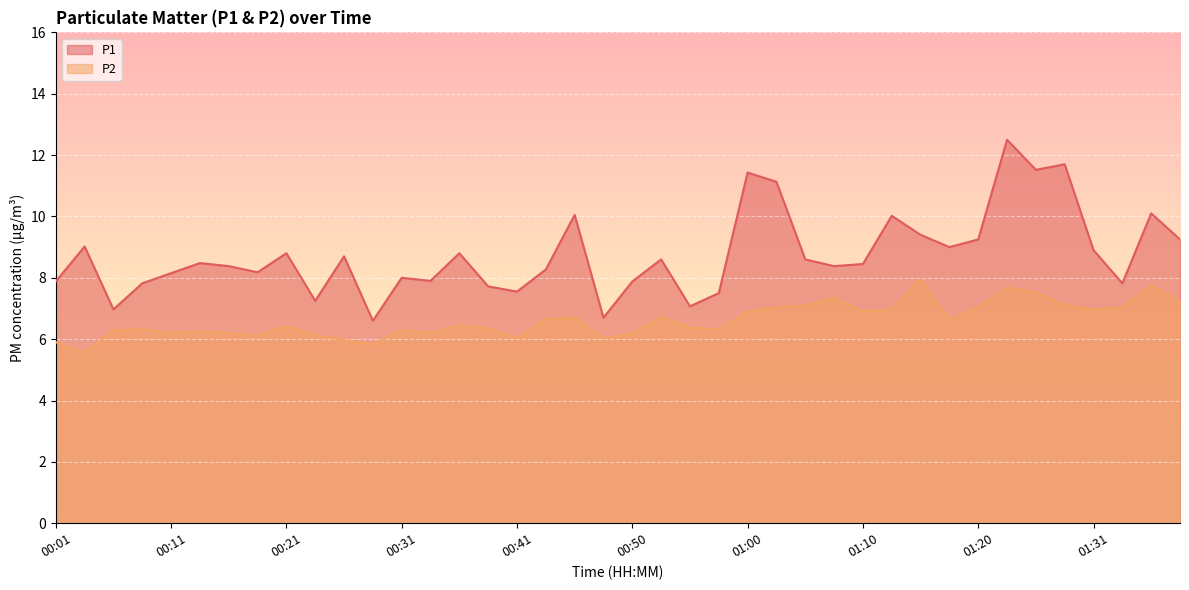

Where is P2 nearest to the value 6?

00:26